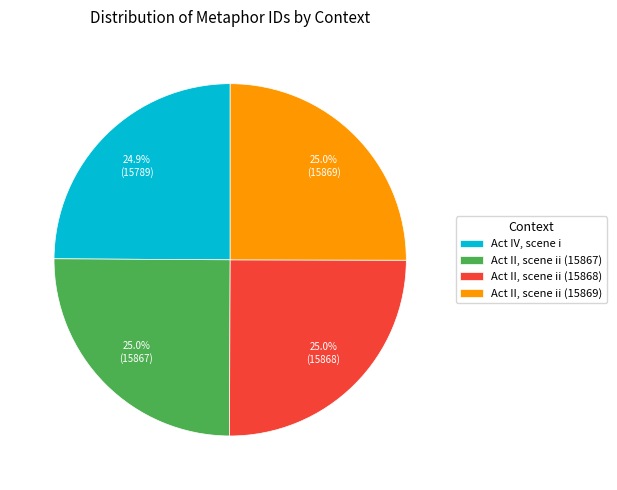

What is the ratio of the value at Act II, scene ii (15868) to the value at Act IV, scene i?

1.0